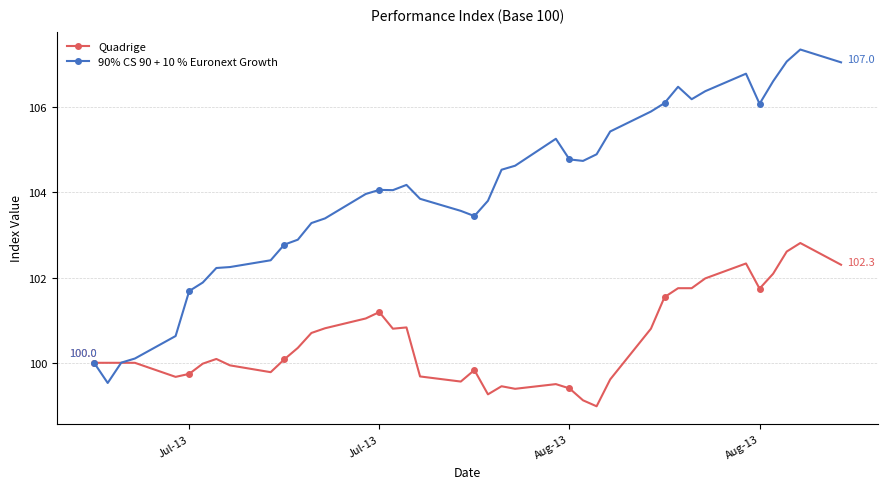

Is this an area chart (filled region under the line)?

No